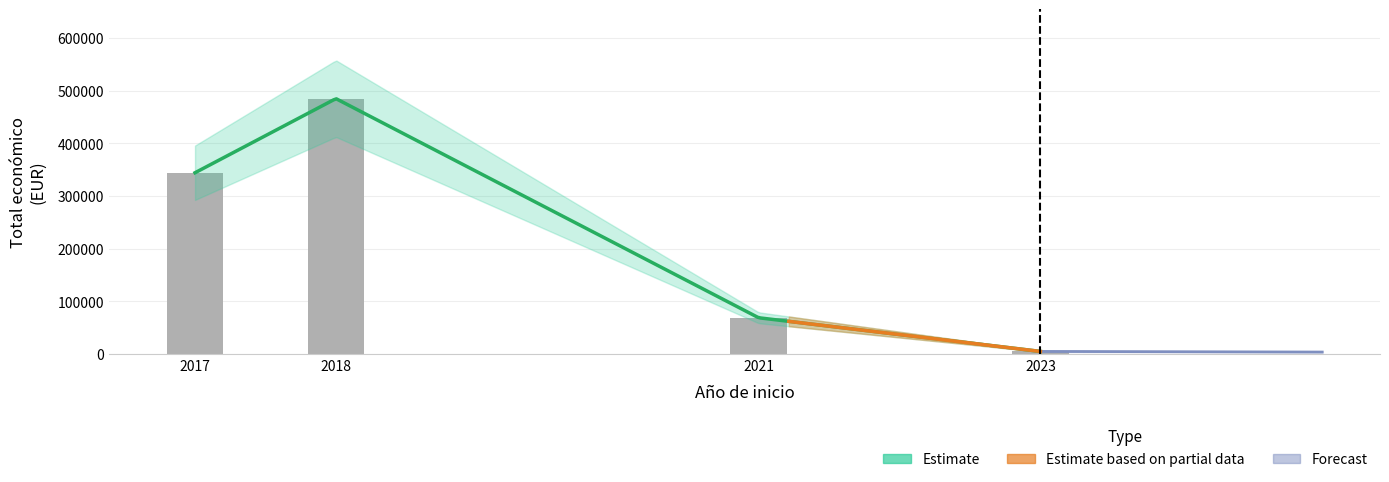

Which category has the lowest value across all series?

2023